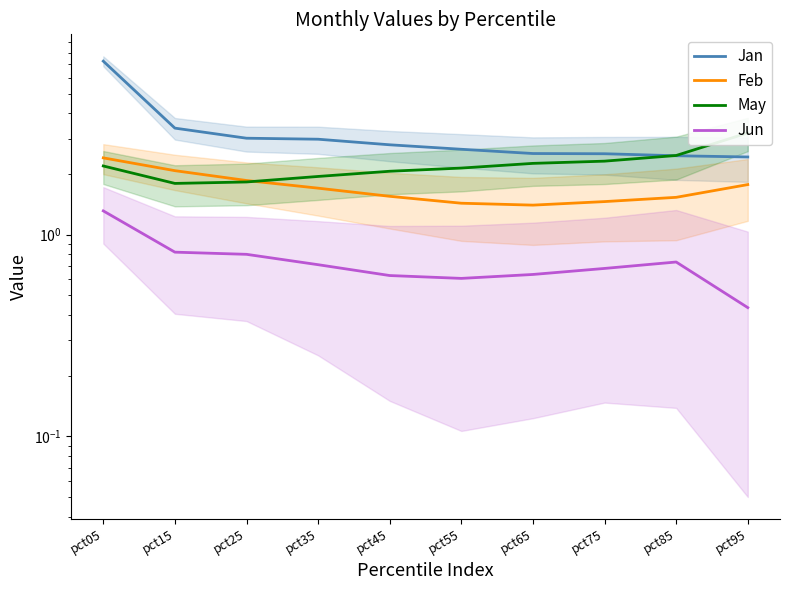

Read the Jan value at pct35.

3.0